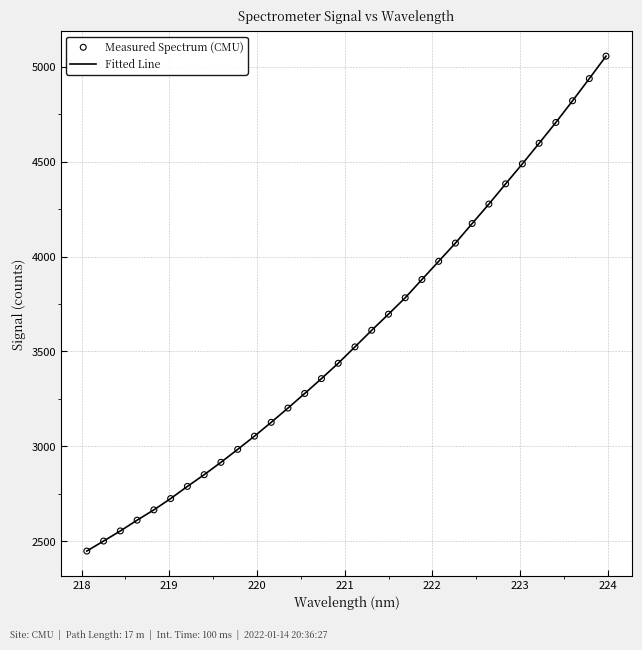

What is the greatest value displayed?

5057.2